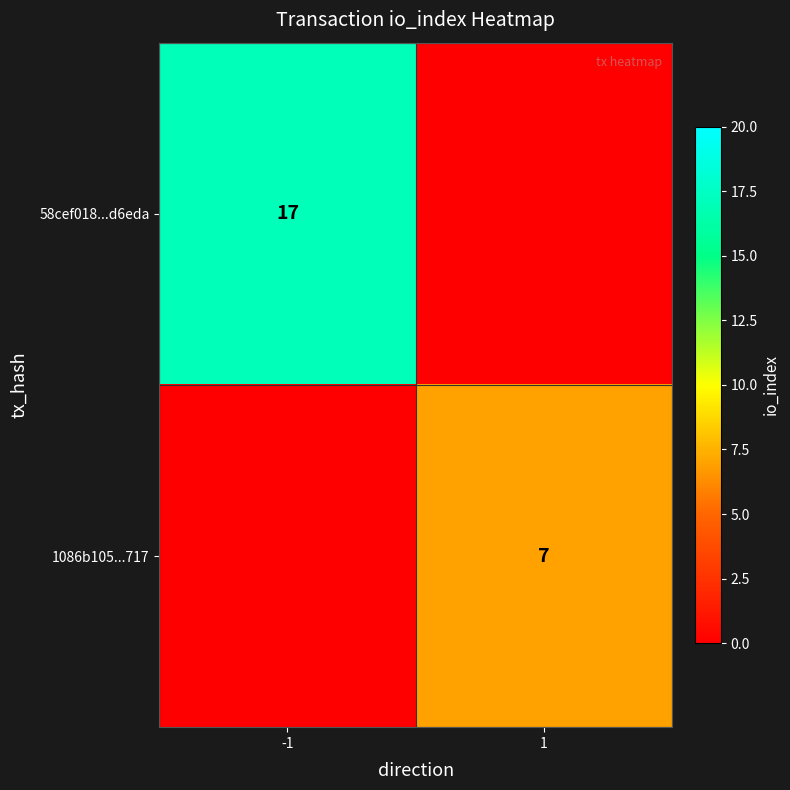

Between 1 and -1, which is larger?

-1